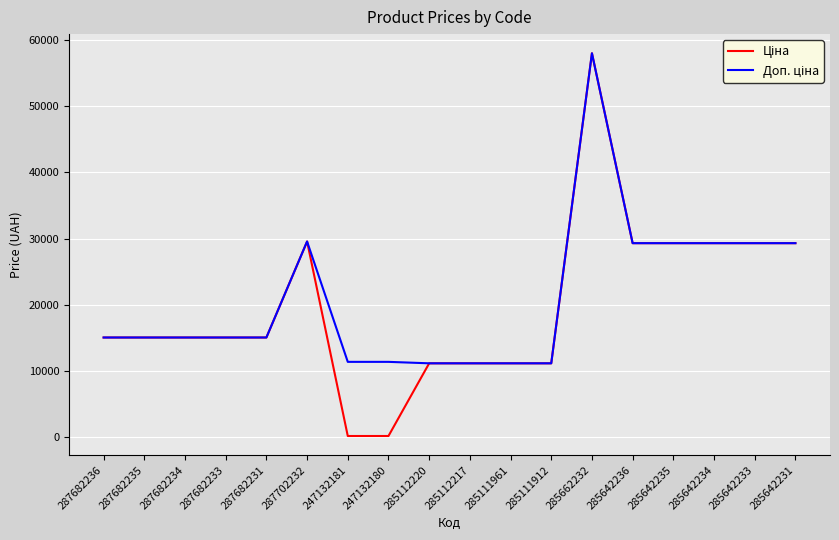

Which category has the highest value across all series?

285662232